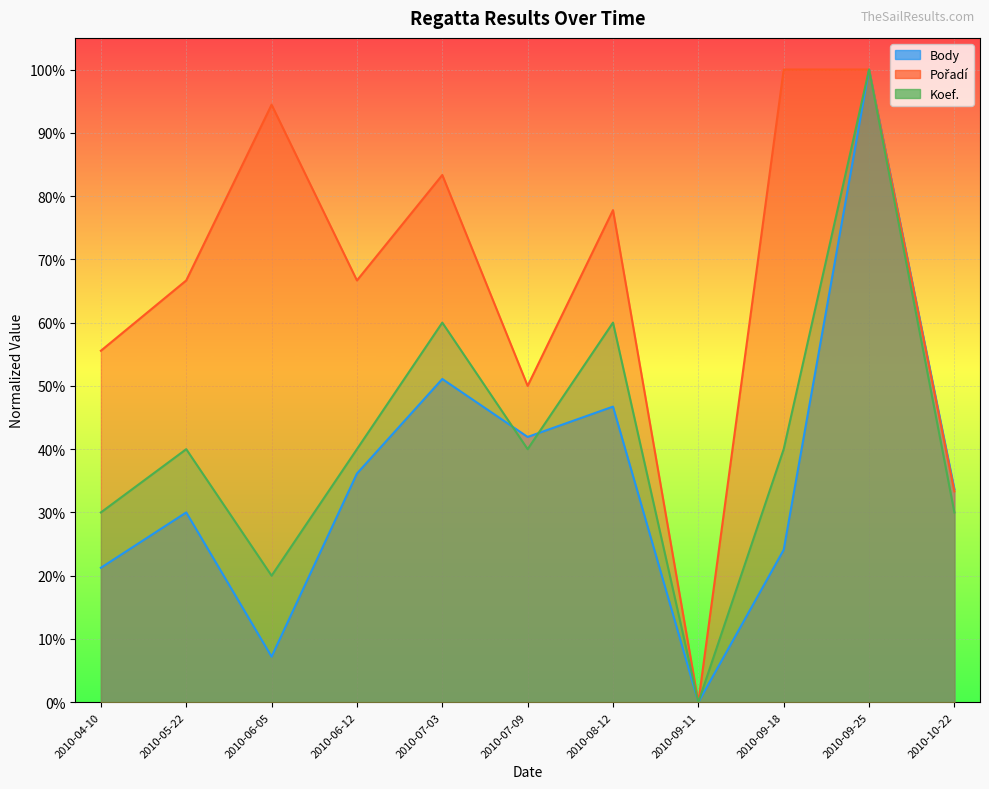

What is the sum of the Pořadí values at 2010-09-11 and 2010-04-10?

0.6